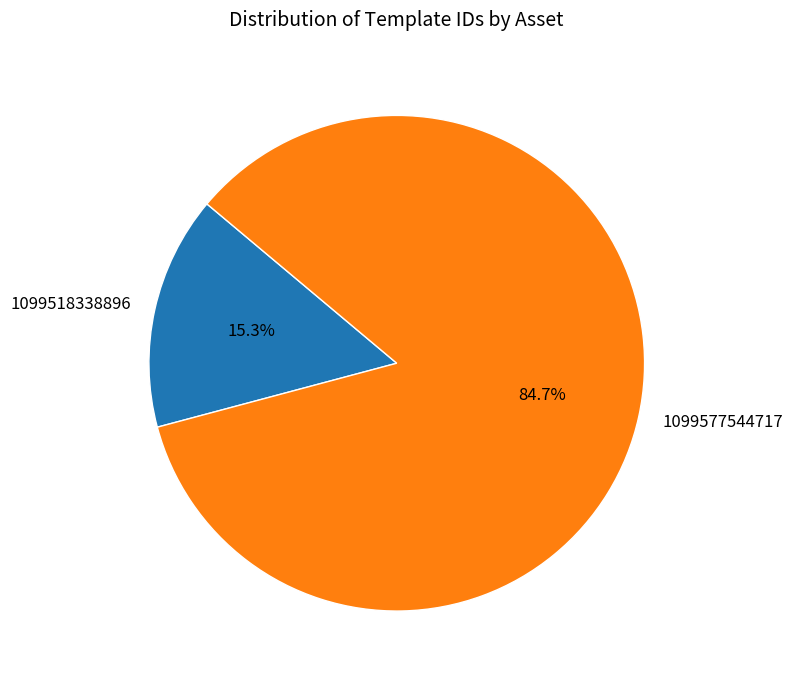

Is the sum of 1099577544717 and 1099518338896 greater than half?

Yes